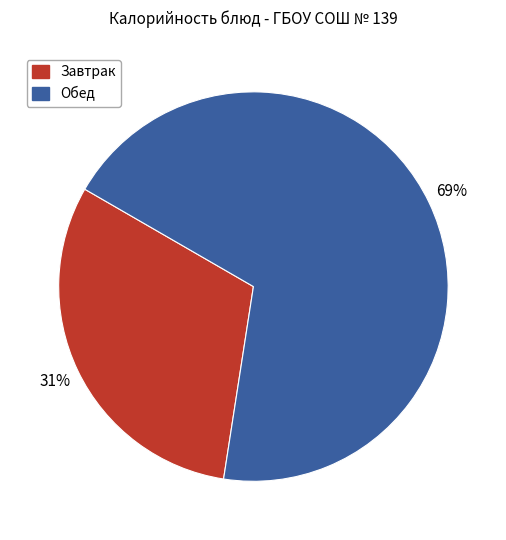

Is there any slice that represents more than half of the pie?

Yes